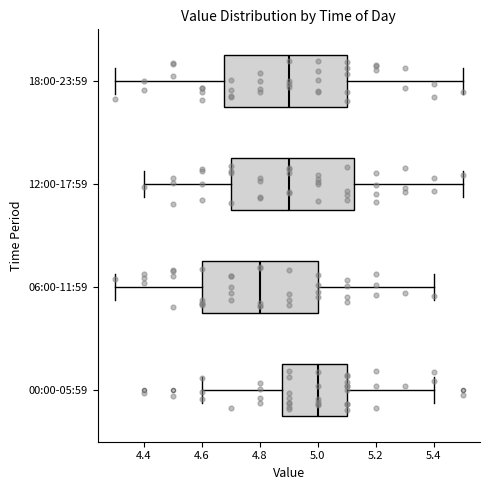

Reading bottom to top, read every box against the x-axis: the position of its median line, the range the box covers, and the ends of its whiskers. The values are not printed on the chart, so give them approximately, as read against the axis.

00:00-05:59: median 5.00, box 4.88 to 5.10, whiskers 4.60 to 5.40
06:00-11:59: median 4.80, box 4.60 to 5.00, whiskers 4.30 to 5.40
12:00-17:59: median 4.90, box 4.70 to 5.12, whiskers 4.40 to 5.50
18:00-23:59: median 4.90, box 4.68 to 5.10, whiskers 4.30 to 5.50